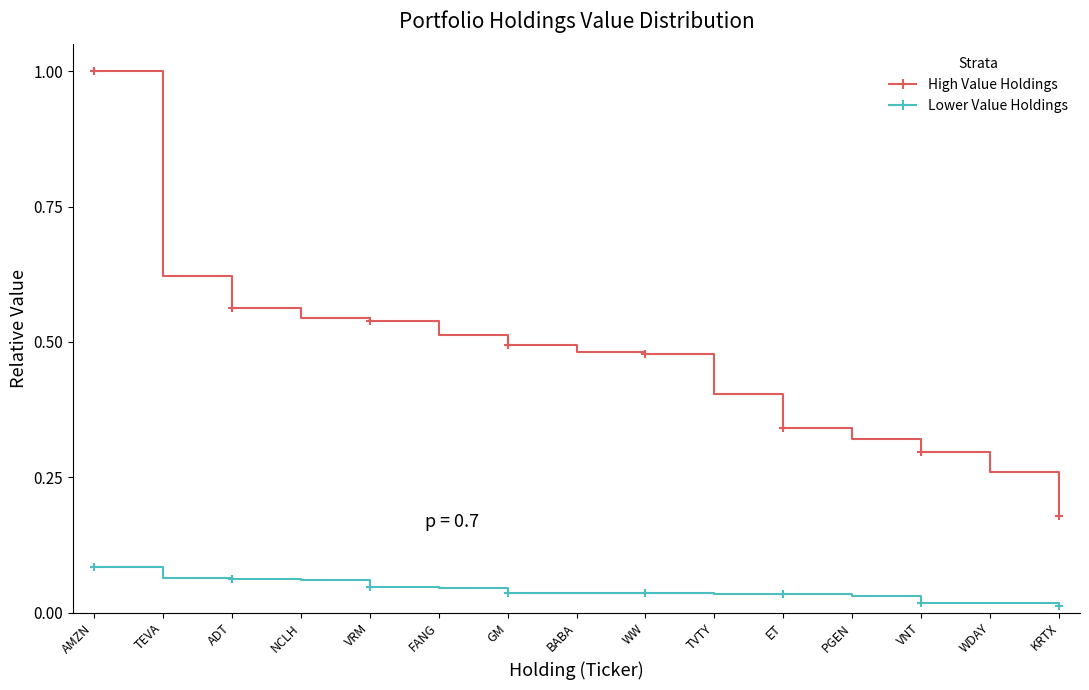

Which series has the widest spread of values?

High Value Holdings